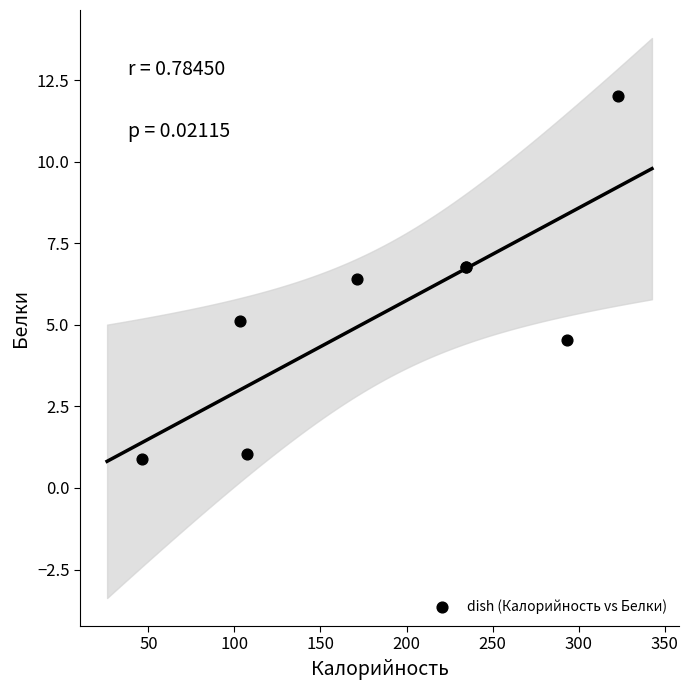

What Y value in the scatter plot is closest to 6?

6.4